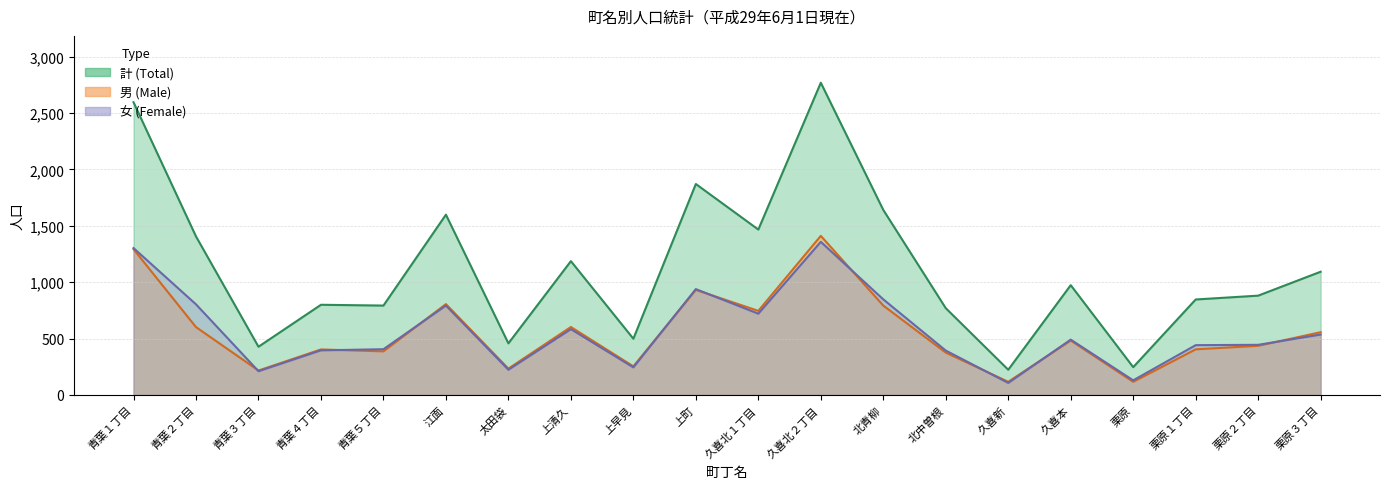

What is the value of the 計 point at the 8th from the left?

1187